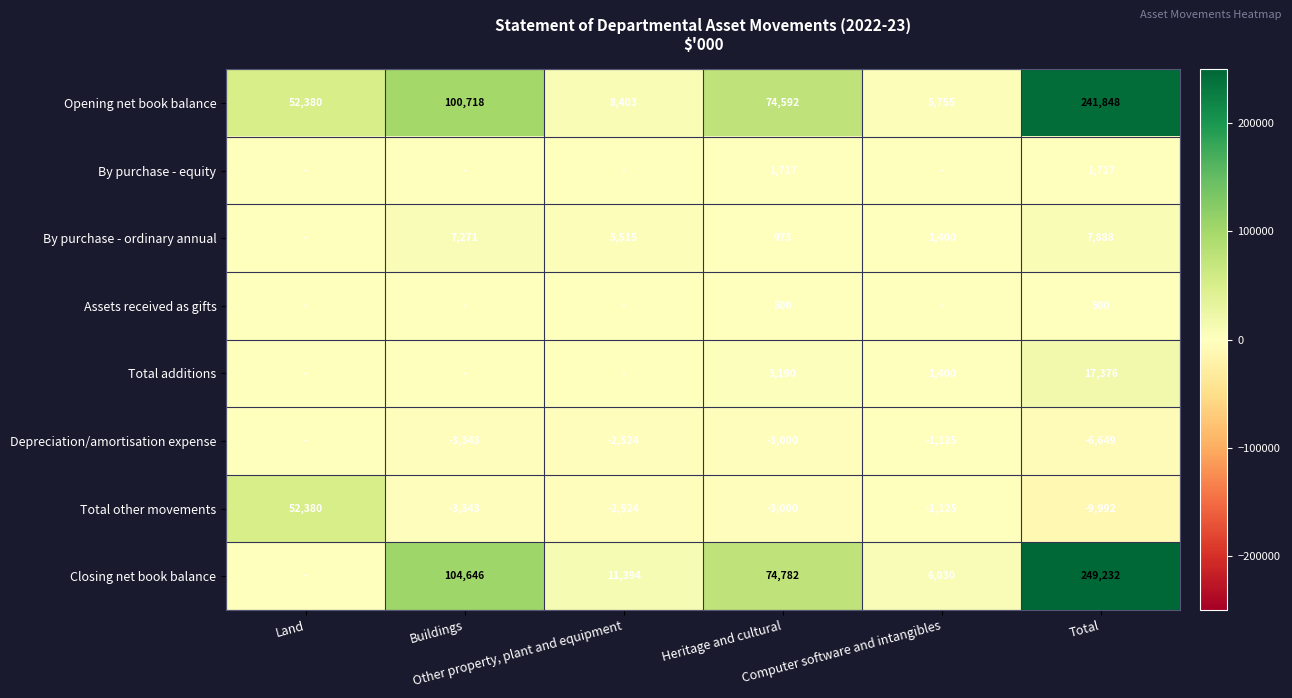

What is the average value of the Opening net book balance series?

80616